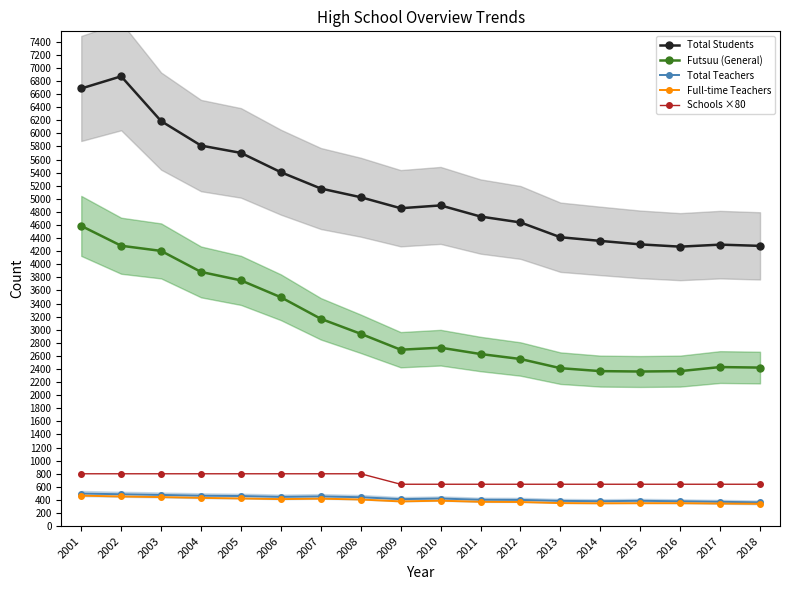

In Futsuu (General), how many points are lower than both neighbors (excluding endpoints)?

2